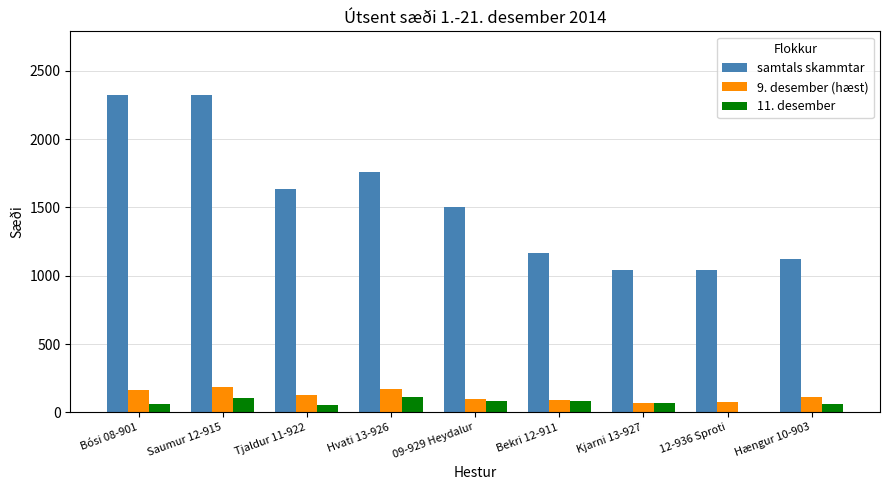

What is the highest value of the 9. desember (hæst) series?

184